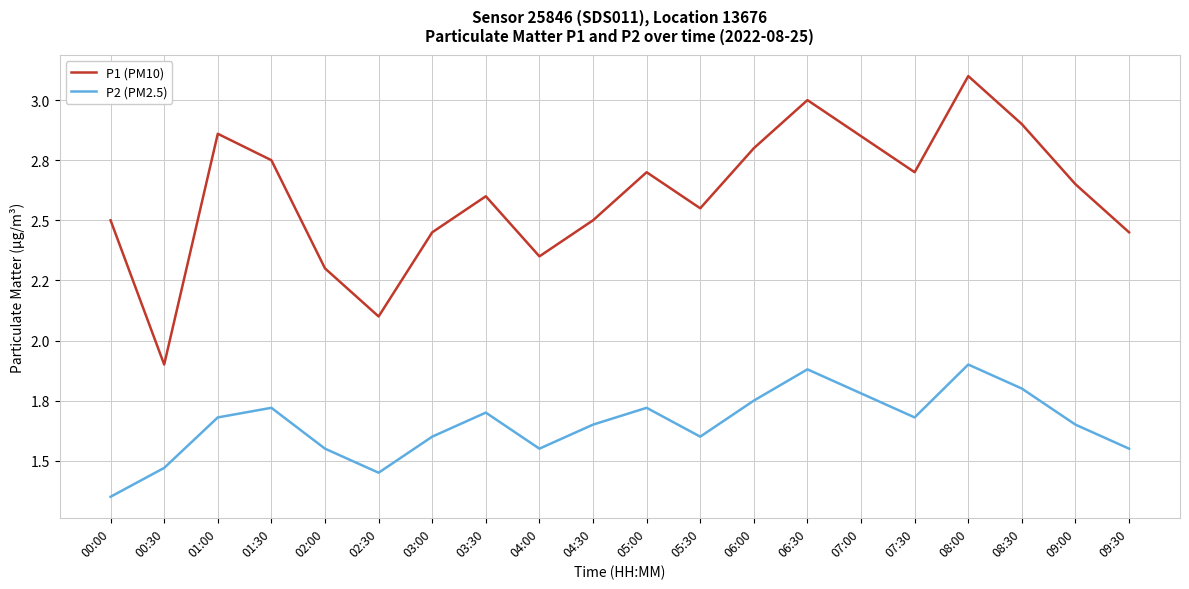

What is the maximum value for P2 (PM2.5)?

1.9